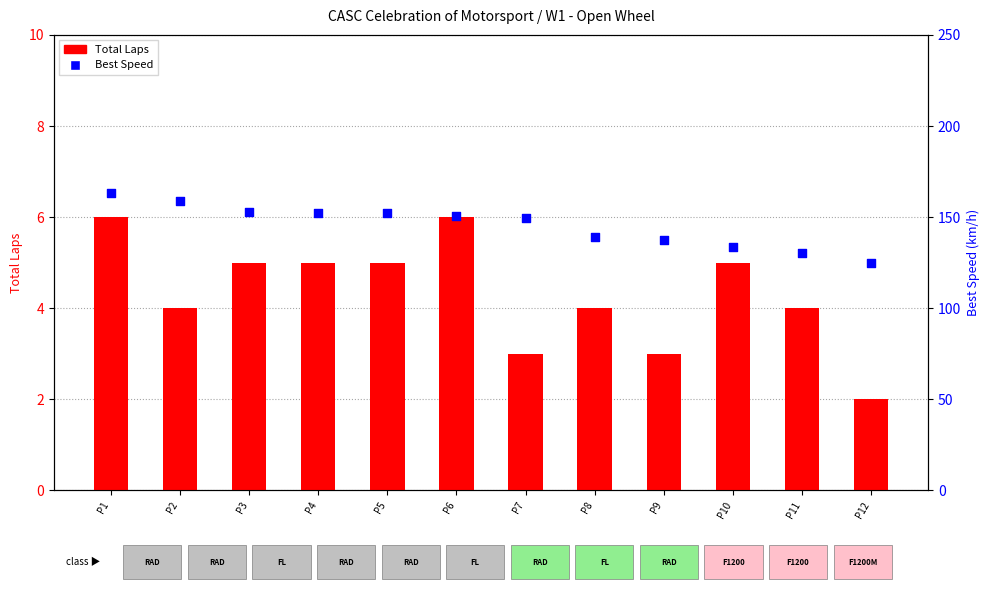

Which series has the largest total across all categories?

Best Speed